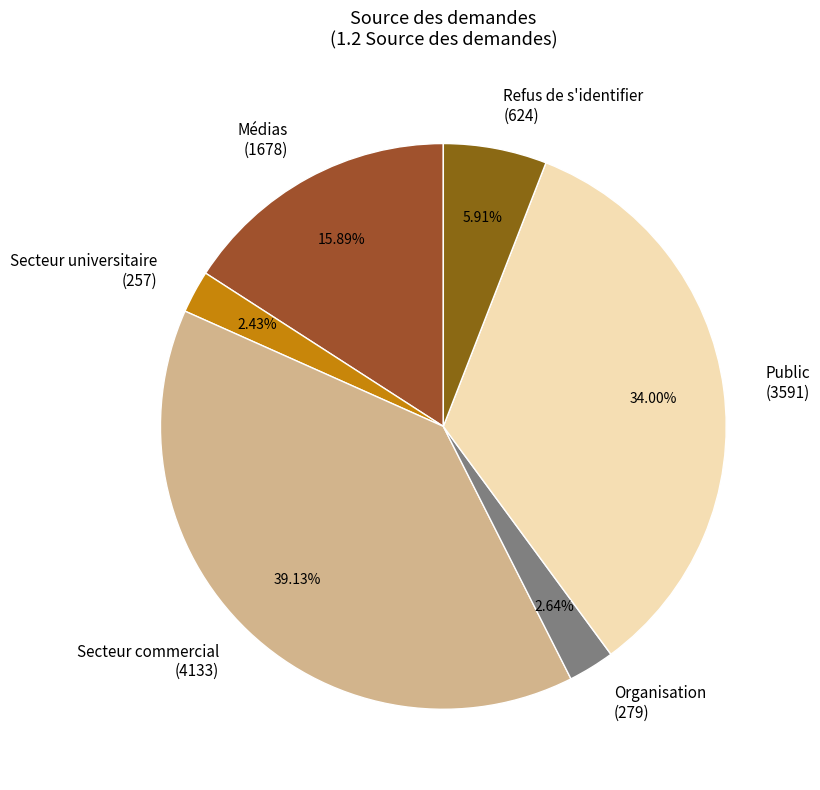

Count the number of slices in the pie.

6